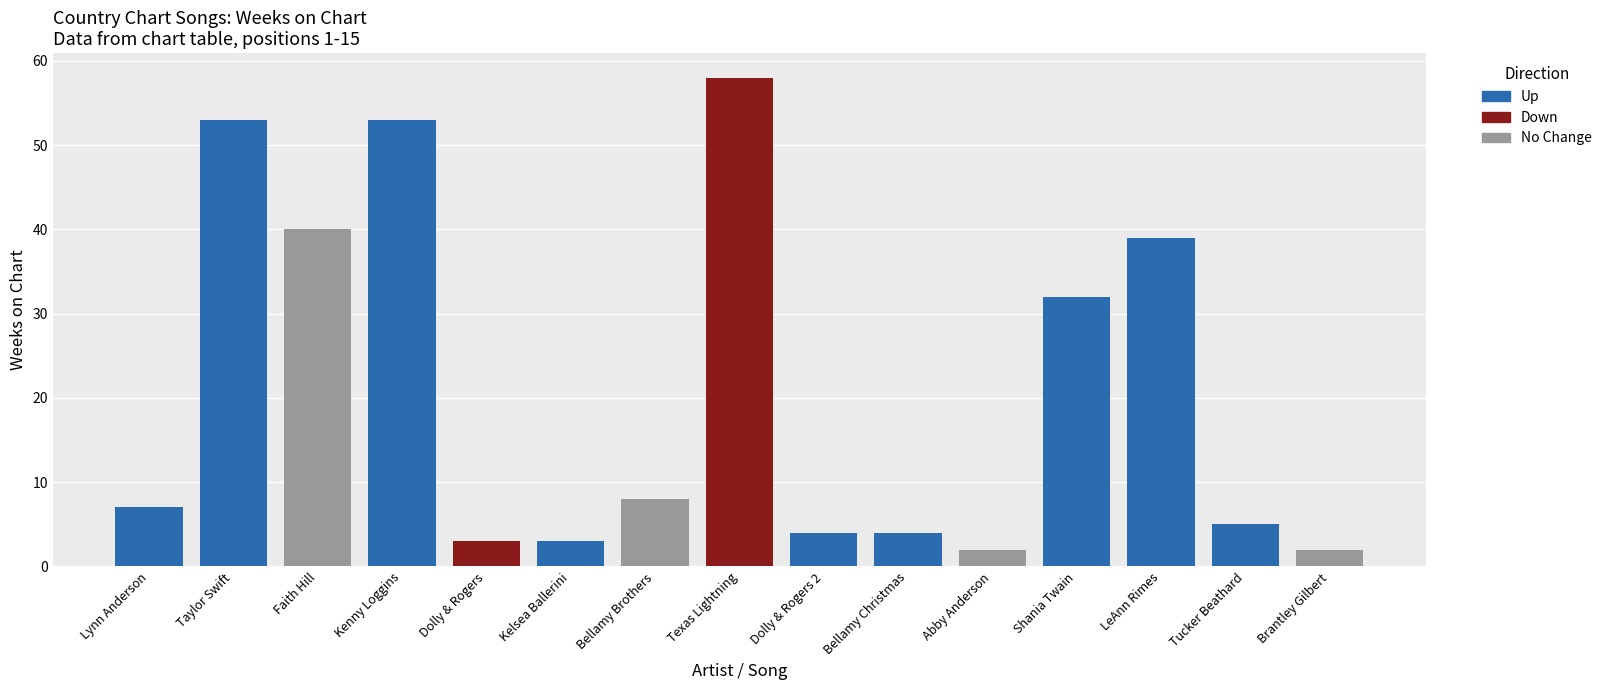

The value at LeAnn Rimes is 39. True or false?

True